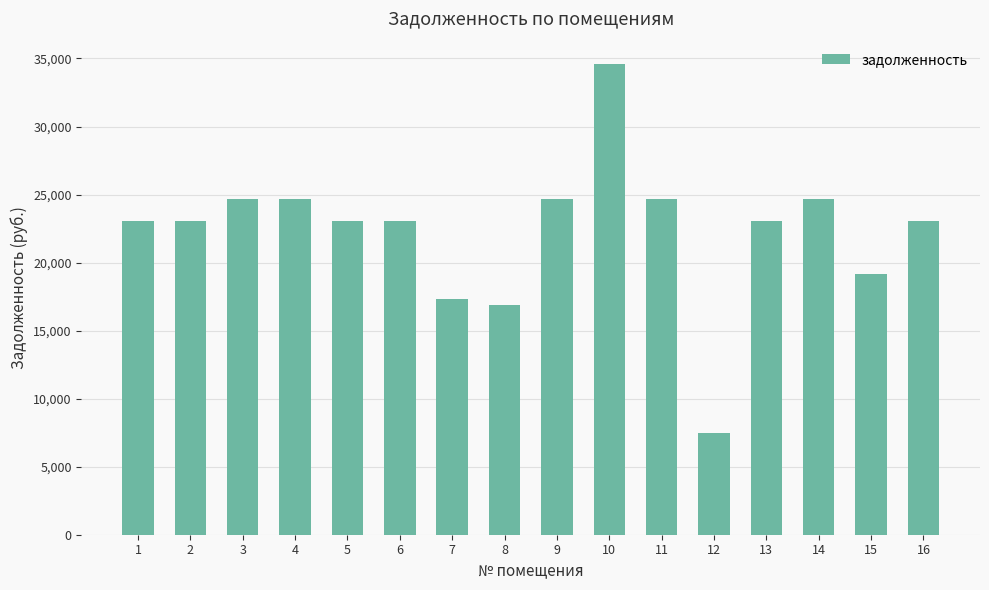

What is the difference between the values at 9 and 7?

7409.8